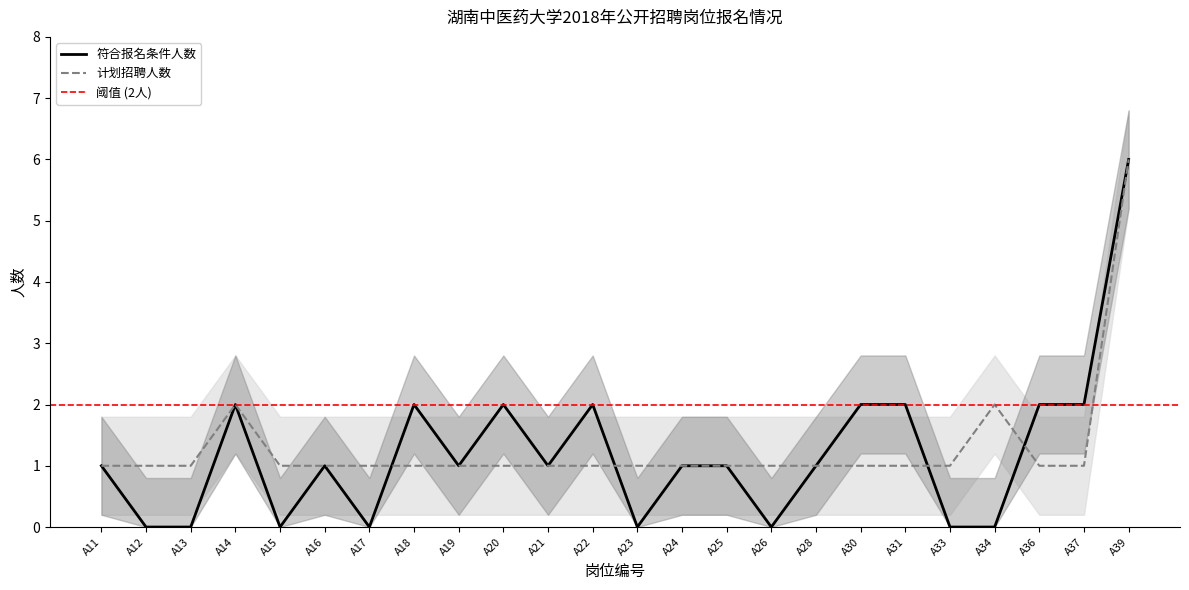

At which category is the sum across all series the highest?

A39